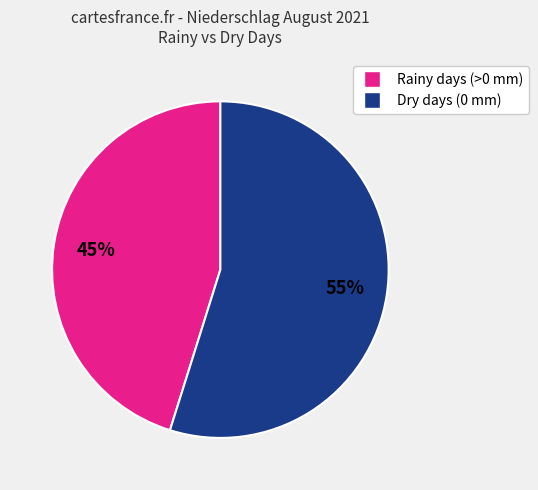

Is there a majority slice in this chart?

Yes